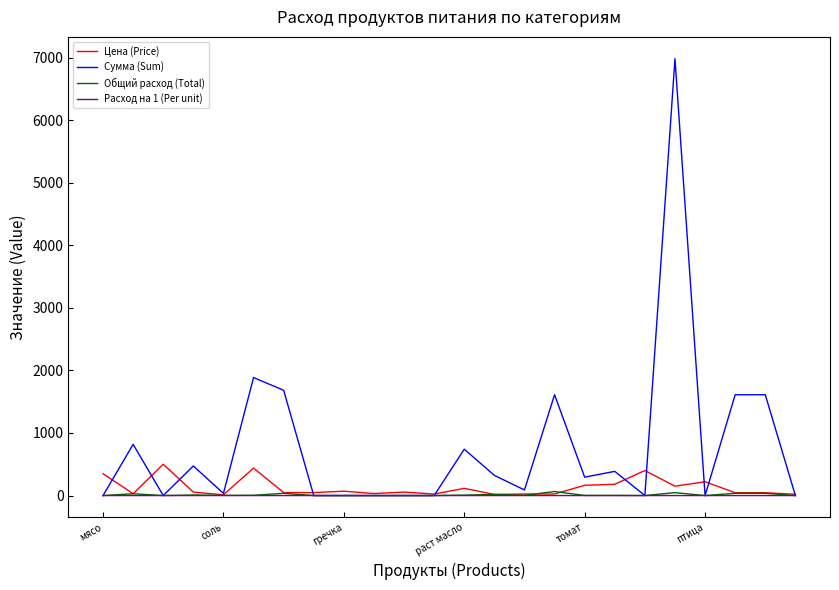

How many distinct data groups are displayed?

4